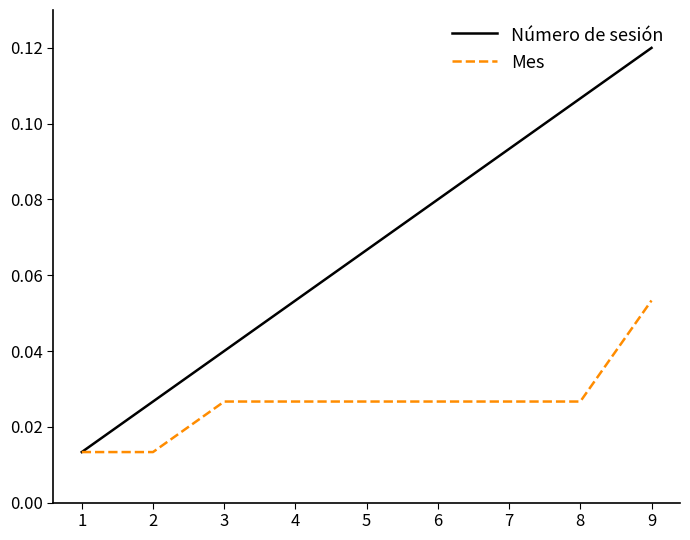

Which series has the largest range (max minus min)?

Número de sesión